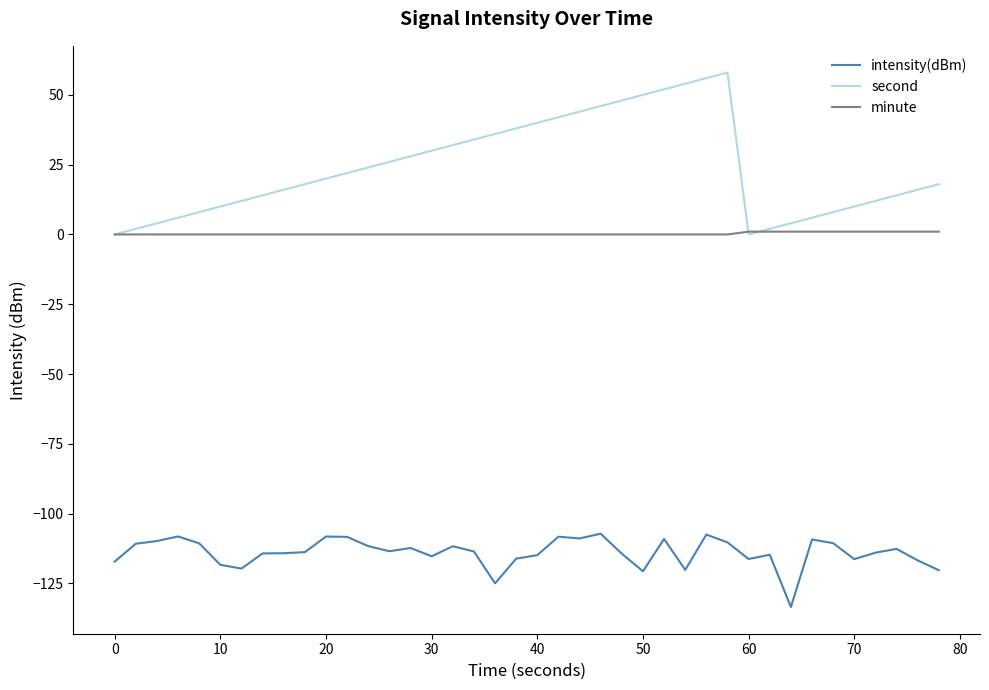

List the series in order of their overall mean, highest first.

second, minute, intensity(dBm)